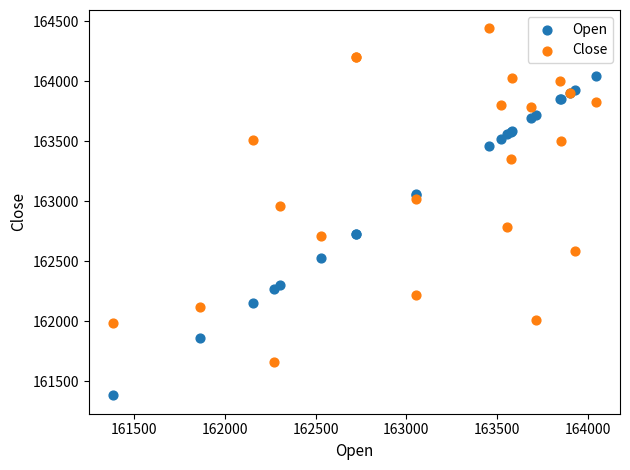

Across all series, what Y value is closest to 162911?

162960